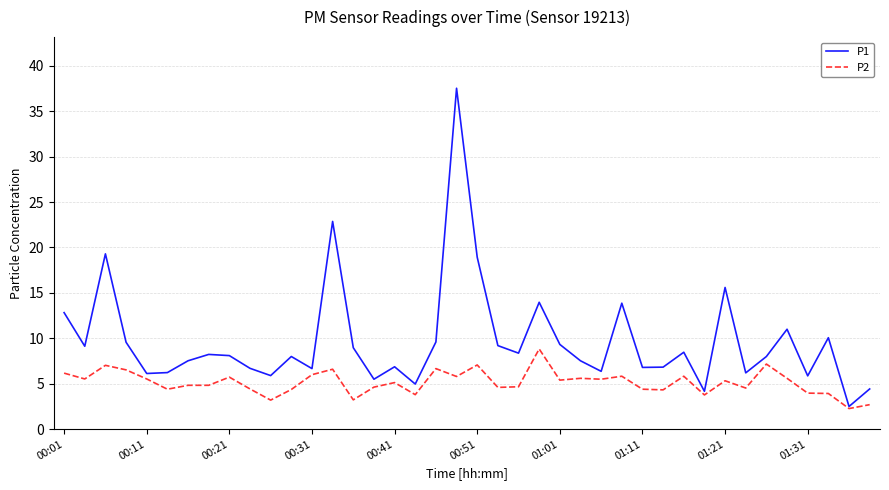

How many distinct data groups are displayed?

2